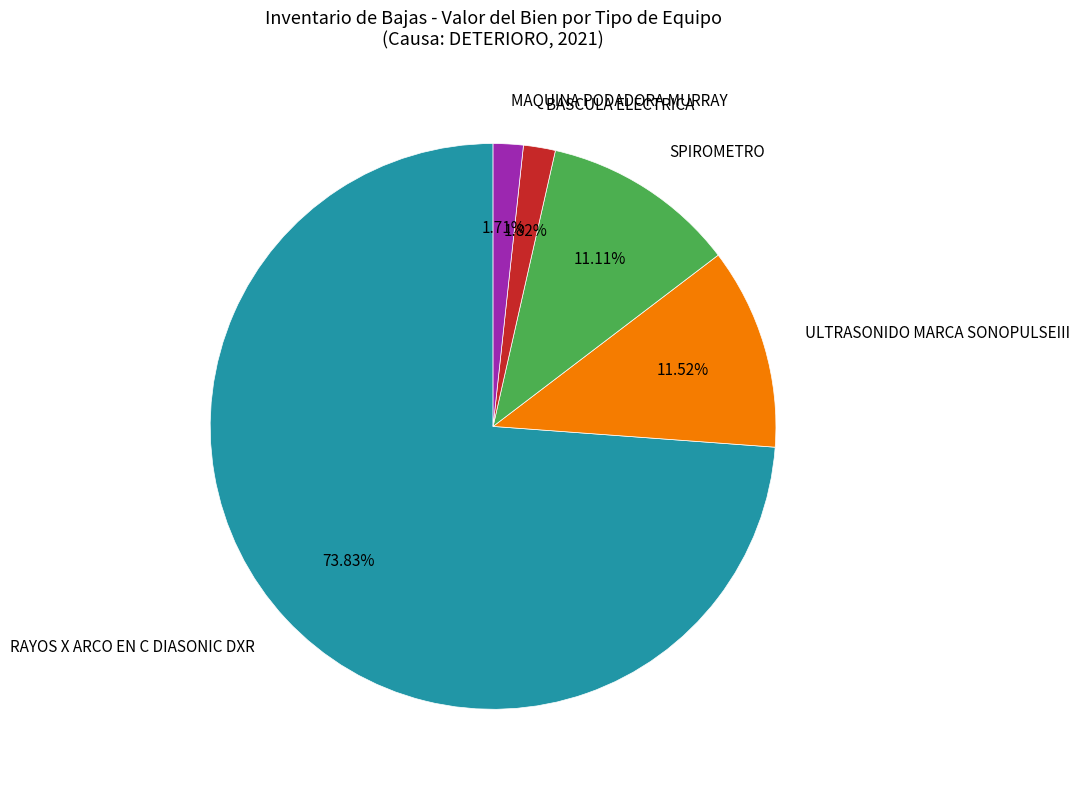

What is the total percentage of ULTRASONIDO MARCA SONOPULSEIII and SPIROMETRO?

22.6%